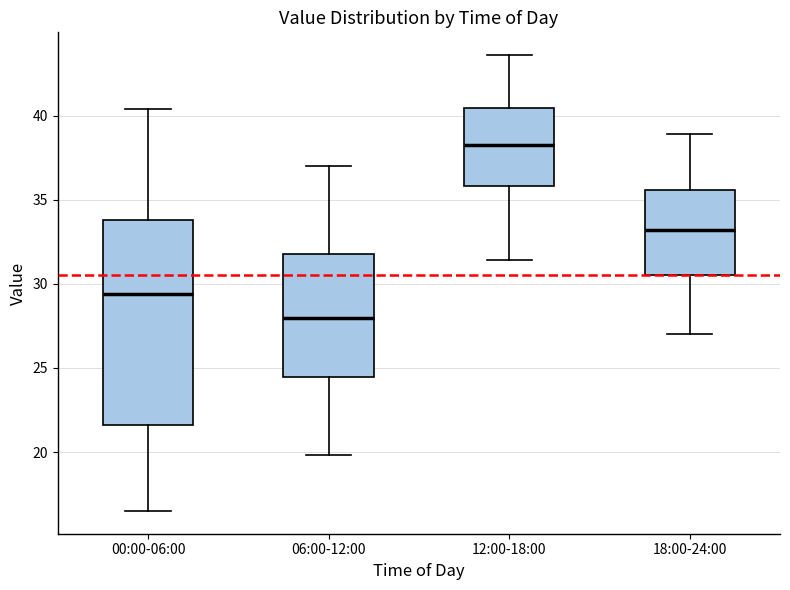

Where does the median line of the box for 18:00-24:00 sit on the y-axis? The values are not printed on the chart, so give them approximately, as read against the axis.

33.0